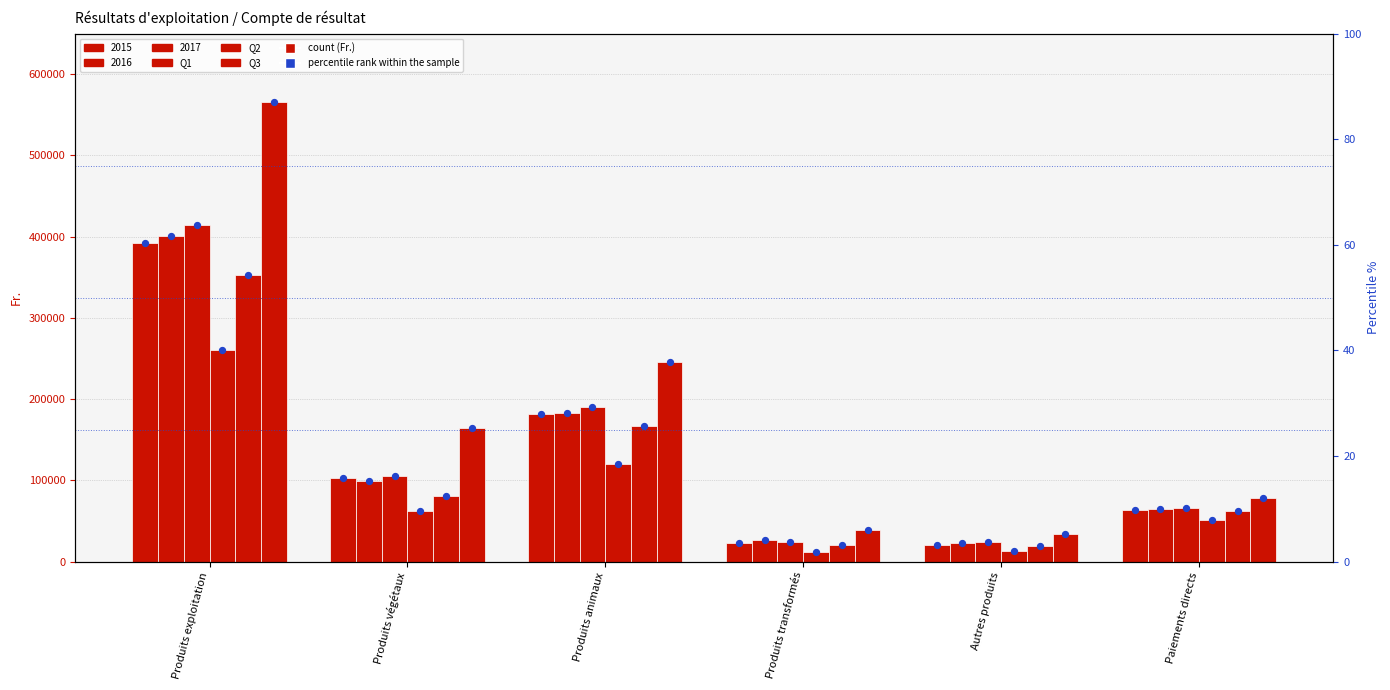

Which series contains the highest Y value?

Q3